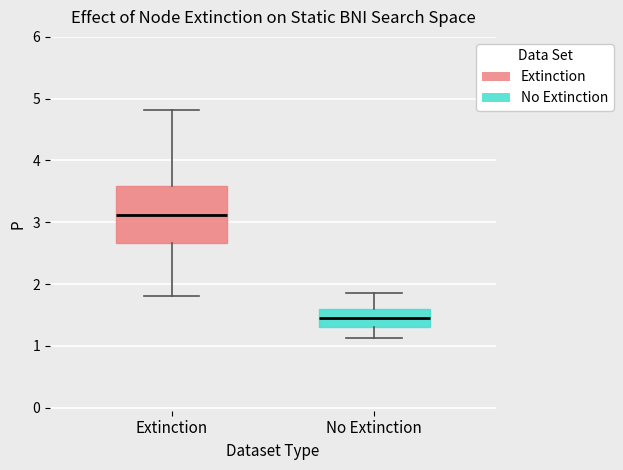

Which box is the tallest, from its lower edge to its upper edge?

Extinction